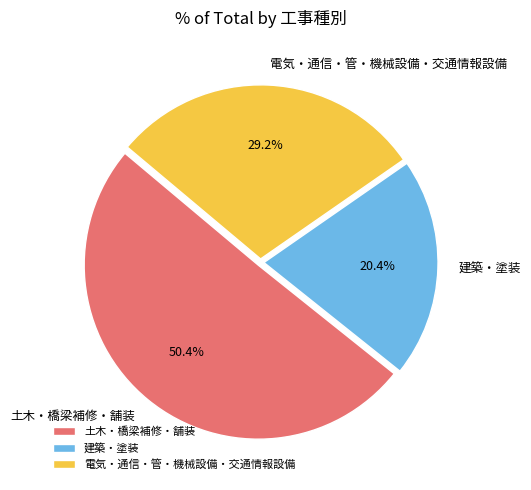

Count the number of slices in the pie.

3